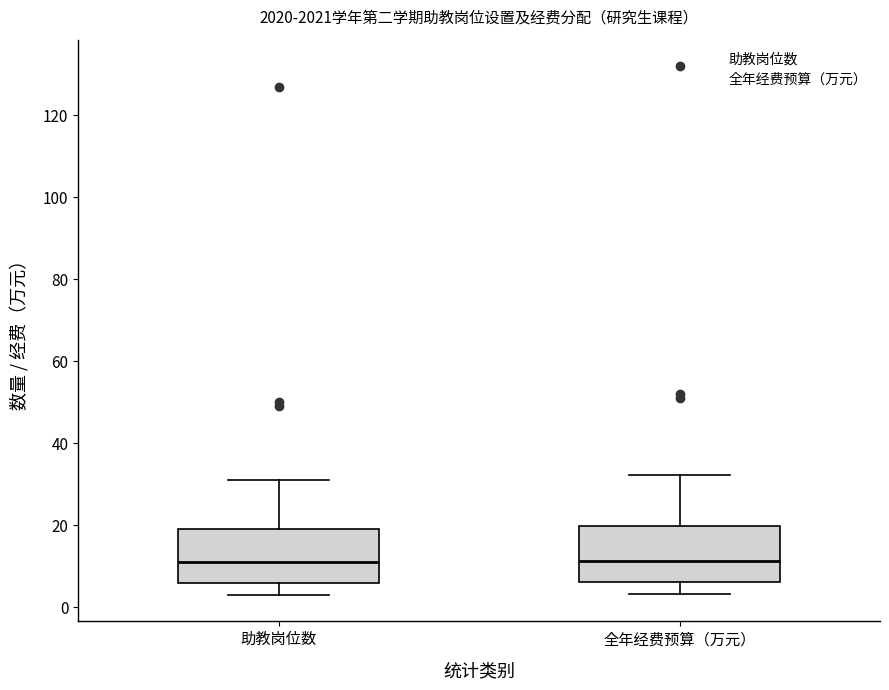

Where does the lower whisker of the box for 助教岗位数 end on the y-axis? The values are not printed on the chart, so give them approximately, as read against the axis.

4